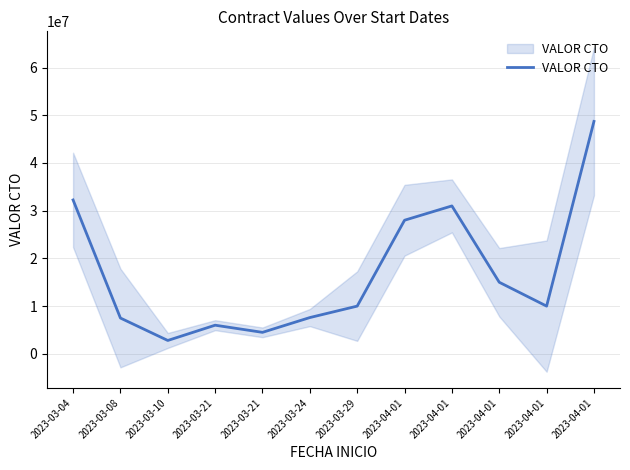

Approximately how many times larger is the value at 2023-04-01 compared to 2023-03-08?

2.0